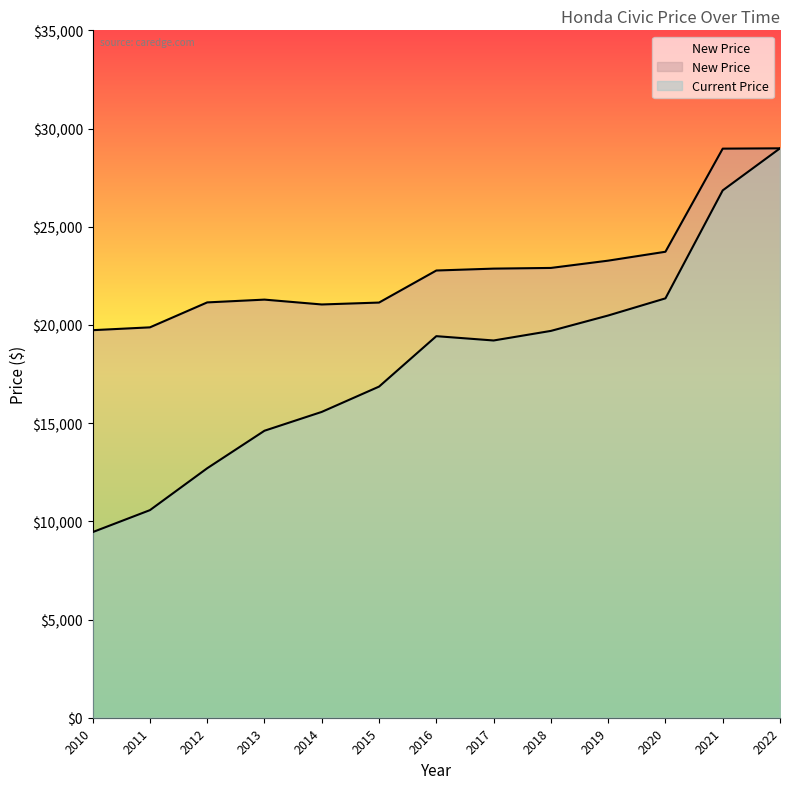

True or false: Current Price and New Price intersect in this chart.

False